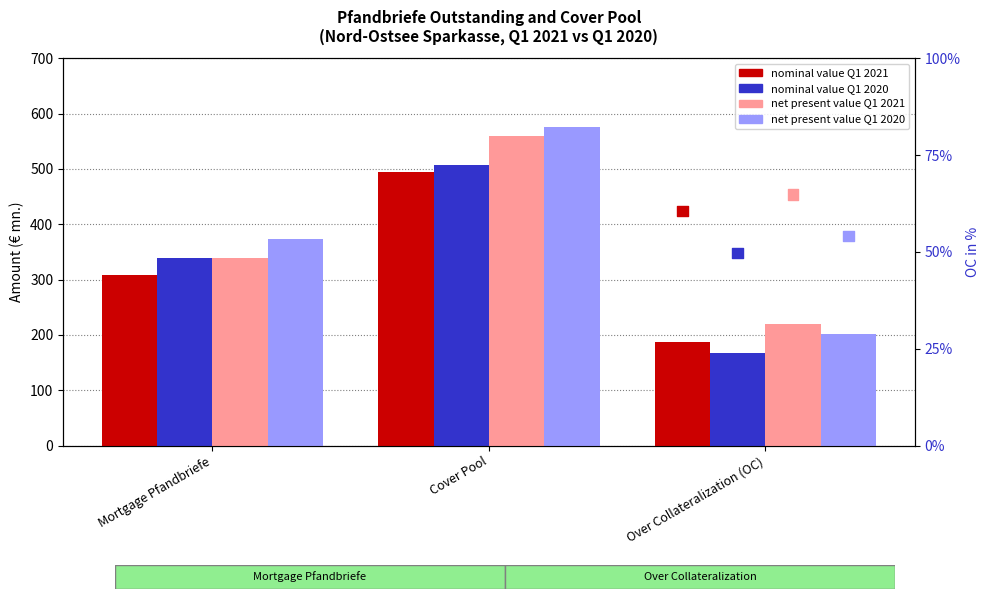

At how many categories does at least one series exceed 235?

2